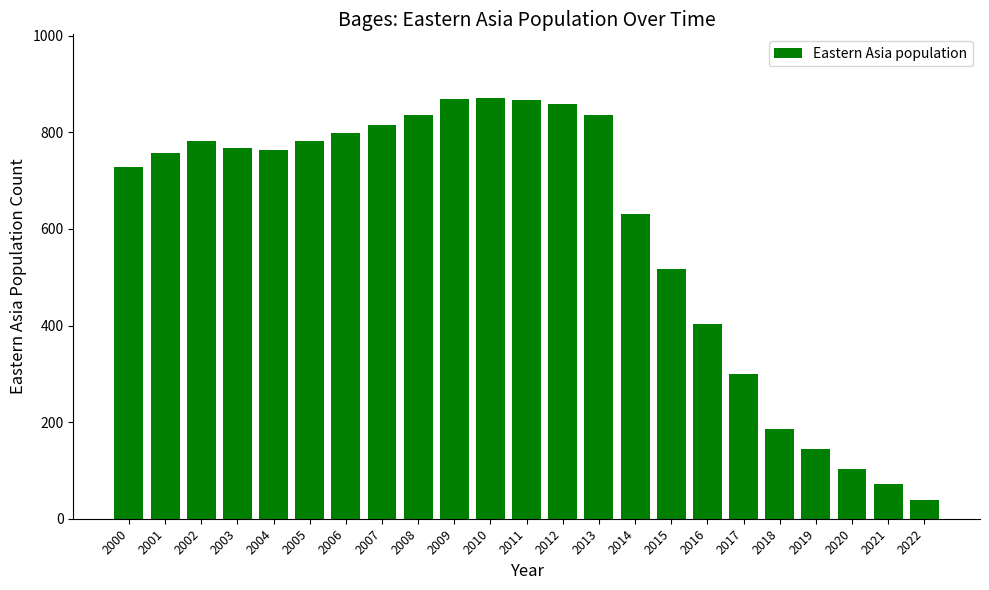

How many bars are there in total?

23